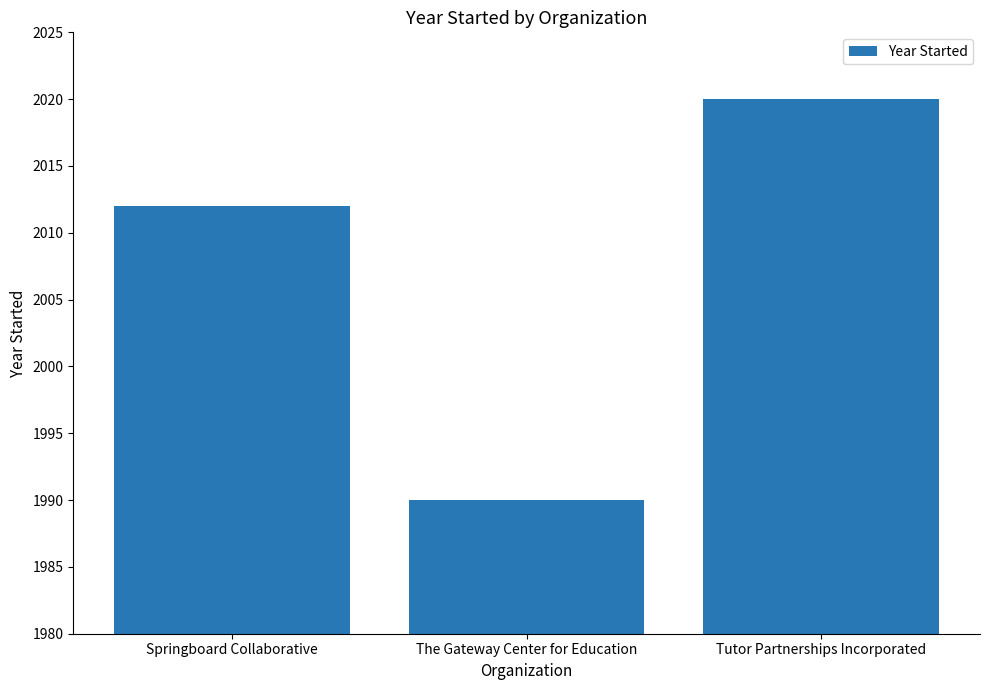

At which category does the chart reach its peak across all series?

Tutor Partnerships Incorporated